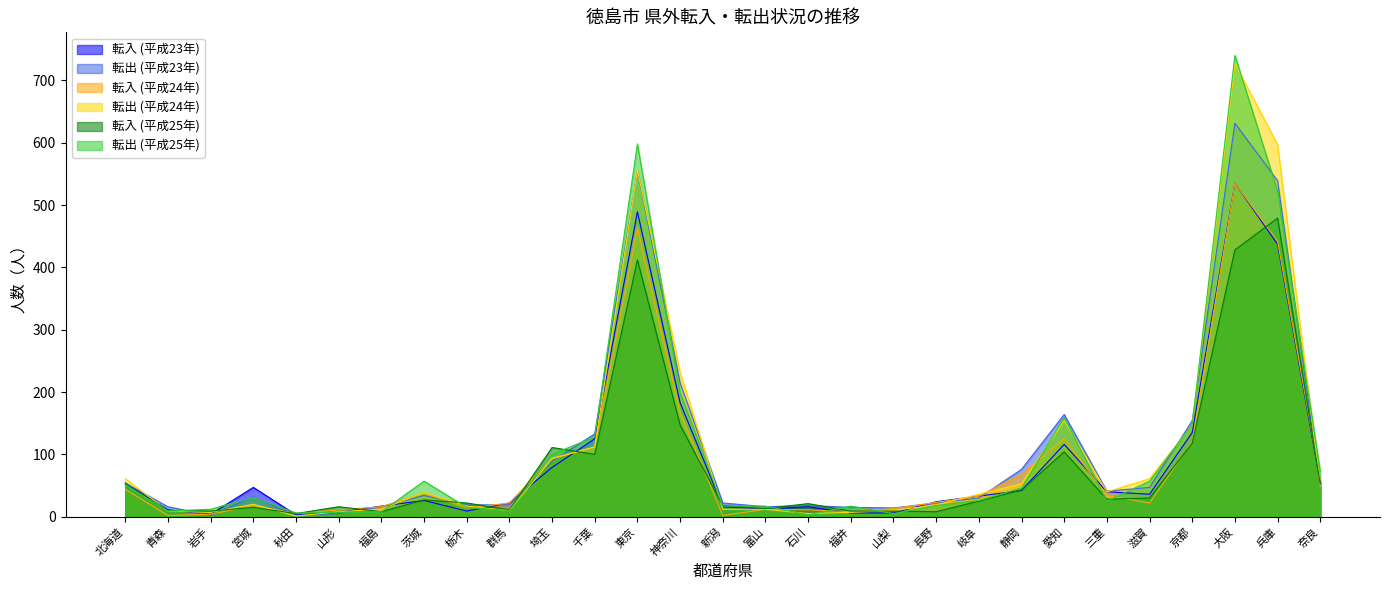

What position from the right is 奈良?

1